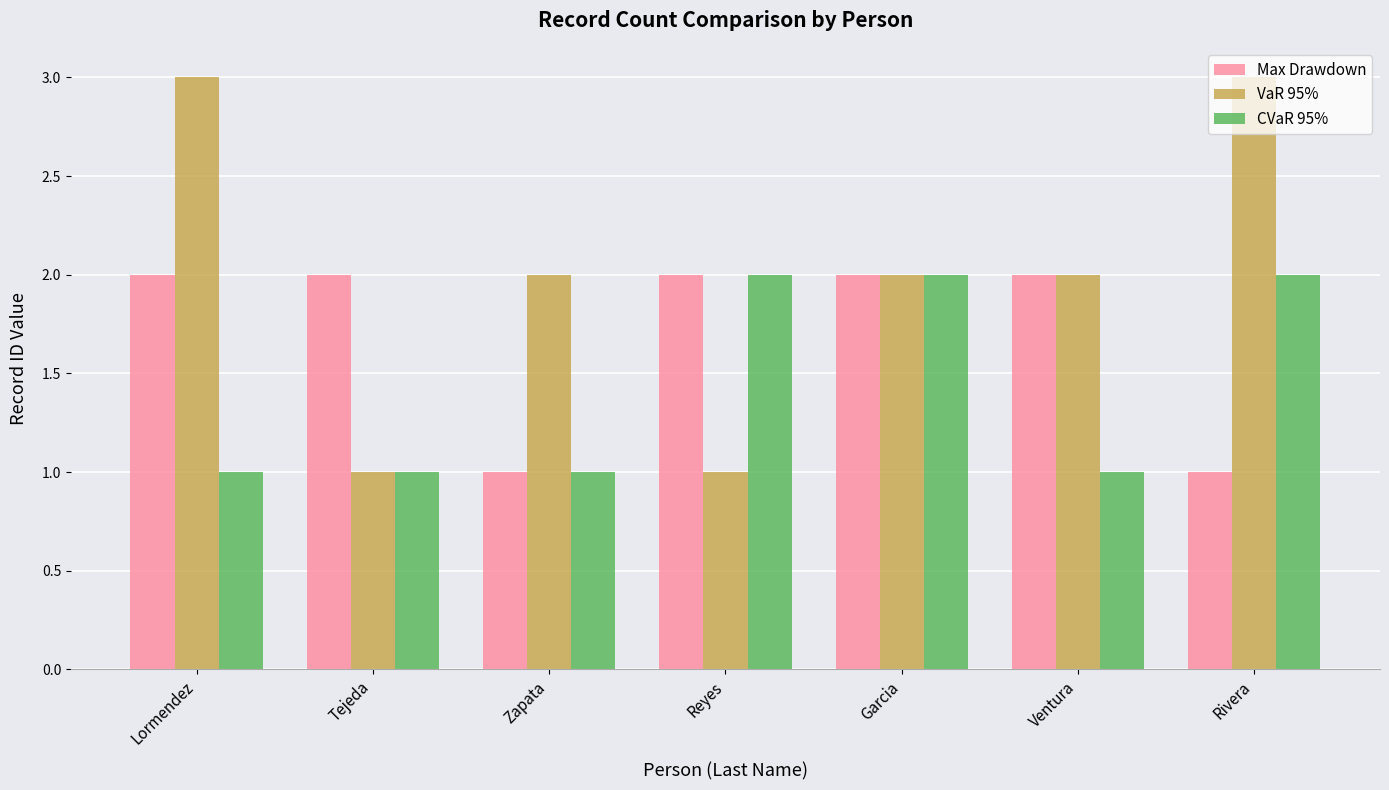

How many bars are there in each group?

3